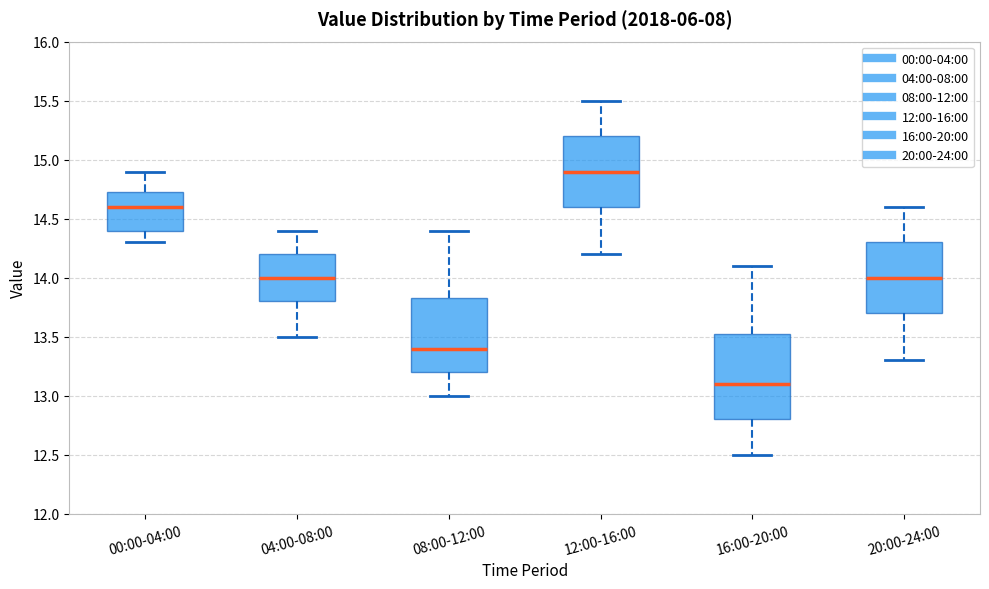

Reading left to right, transcribe this box plot: for each box, give where its median line is, the range the box spans, and where its two whiskers end, as read against the y-axis. The values are not printed on the chart, so give them approximately, as read against the axis.

00:00-04:00: median 14.60, box 14.40 to 14.75, whiskers 14.30 to 14.90
04:00-08:00: median 14.00, box 13.80 to 14.20, whiskers 13.50 to 14.40
08:00-12:00: median 13.40, box 13.20 to 13.85, whiskers 13.00 to 14.40
12:00-16:00: median 14.90, box 14.60 to 15.20, whiskers 14.20 to 15.50
16:00-20:00: median 13.10, box 12.80 to 13.55, whiskers 12.50 to 14.10
20:00-24:00: median 14.00, box 13.70 to 14.30, whiskers 13.30 to 14.60